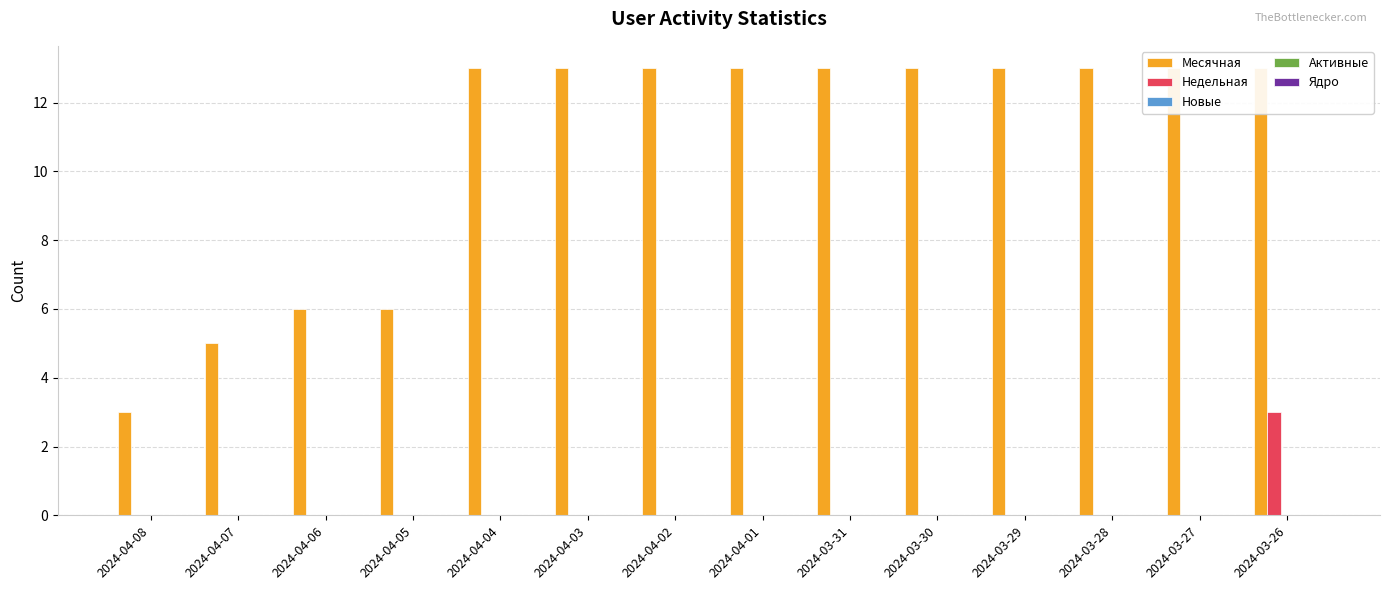

What is the maximum value for Месячная?

13